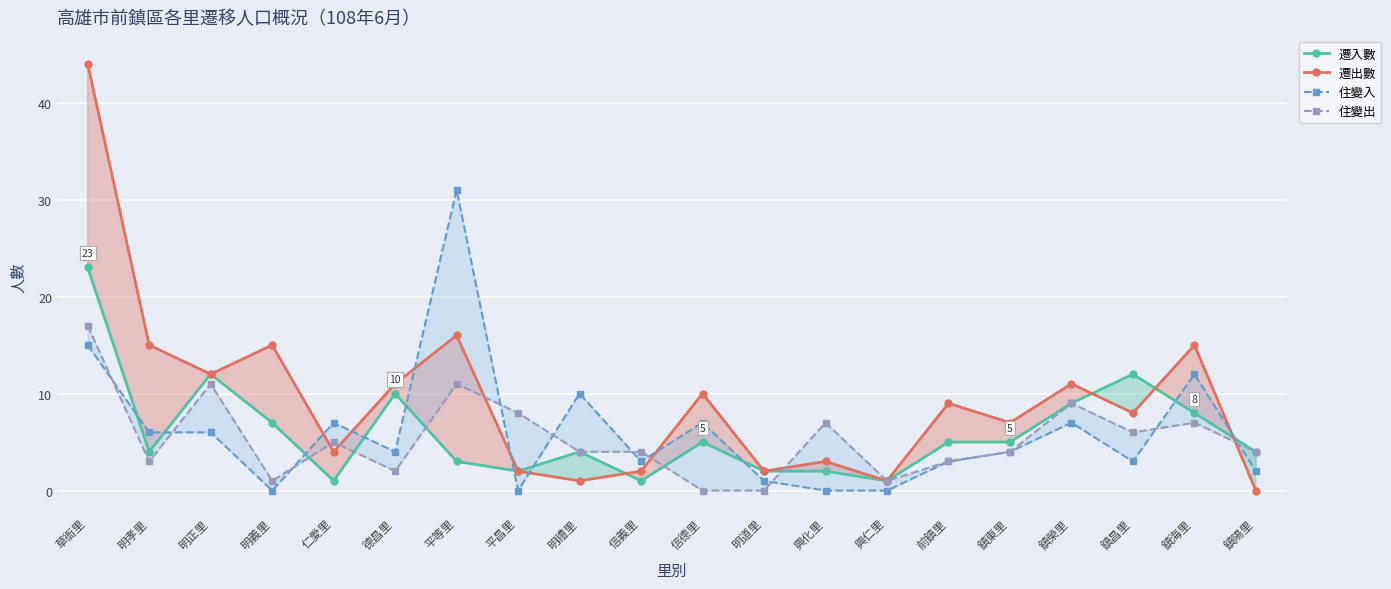

Which category has the highest value in the 遷出數 series?

草衙里